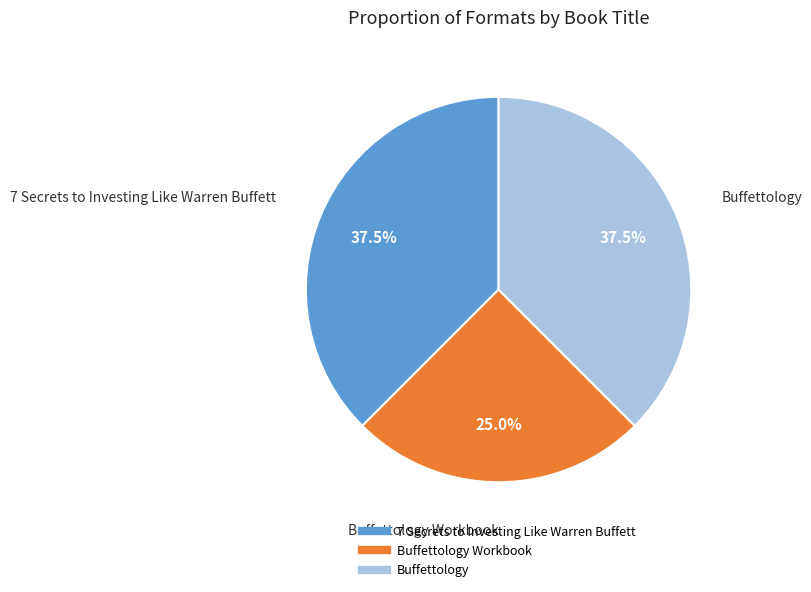

Is there a majority slice in this chart?

No